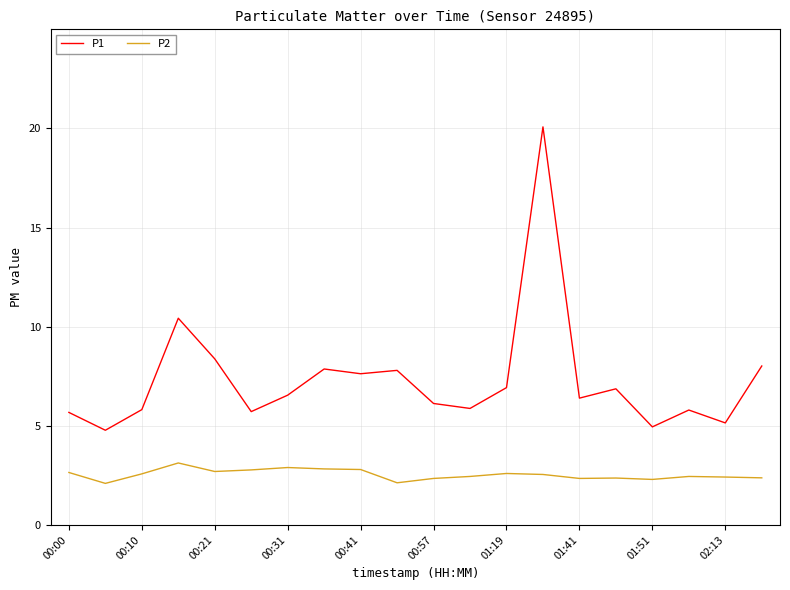

What is the maximum value for P1?

20.1